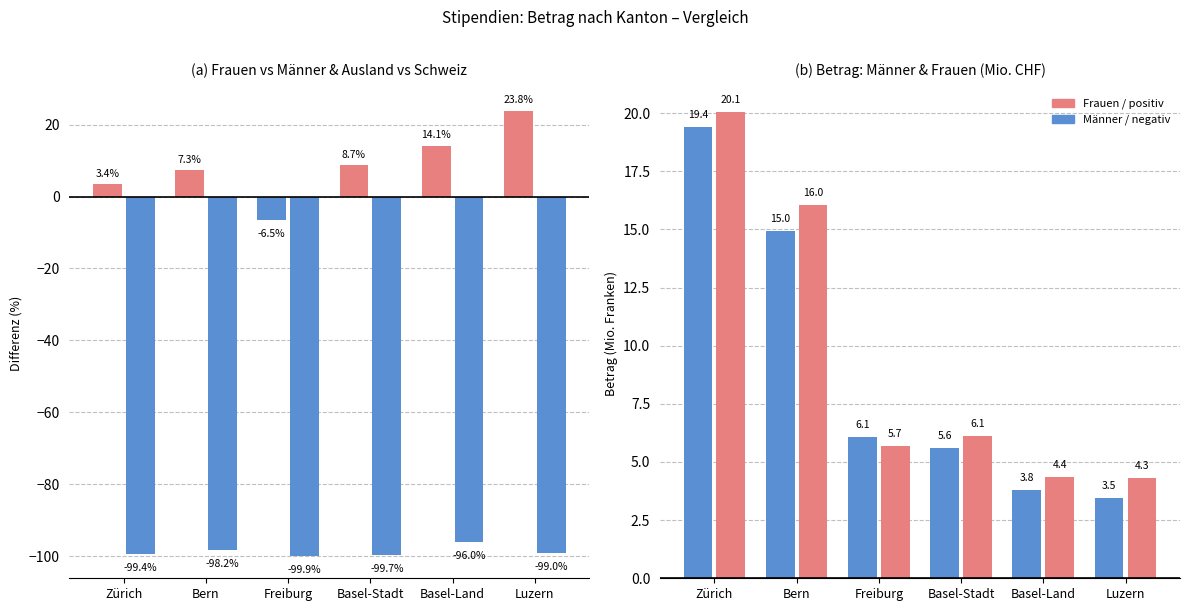

At which label does Frauen reach its peak?

Zürich